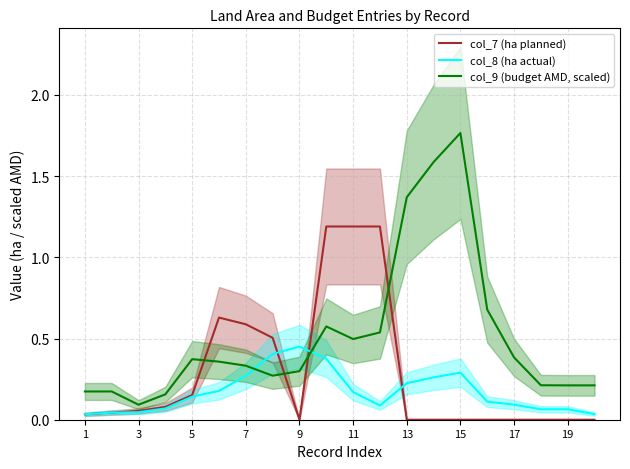

True or false: col_7 (ha planned) and col_9 (budget AMD, scaled) intersect in this chart.

True